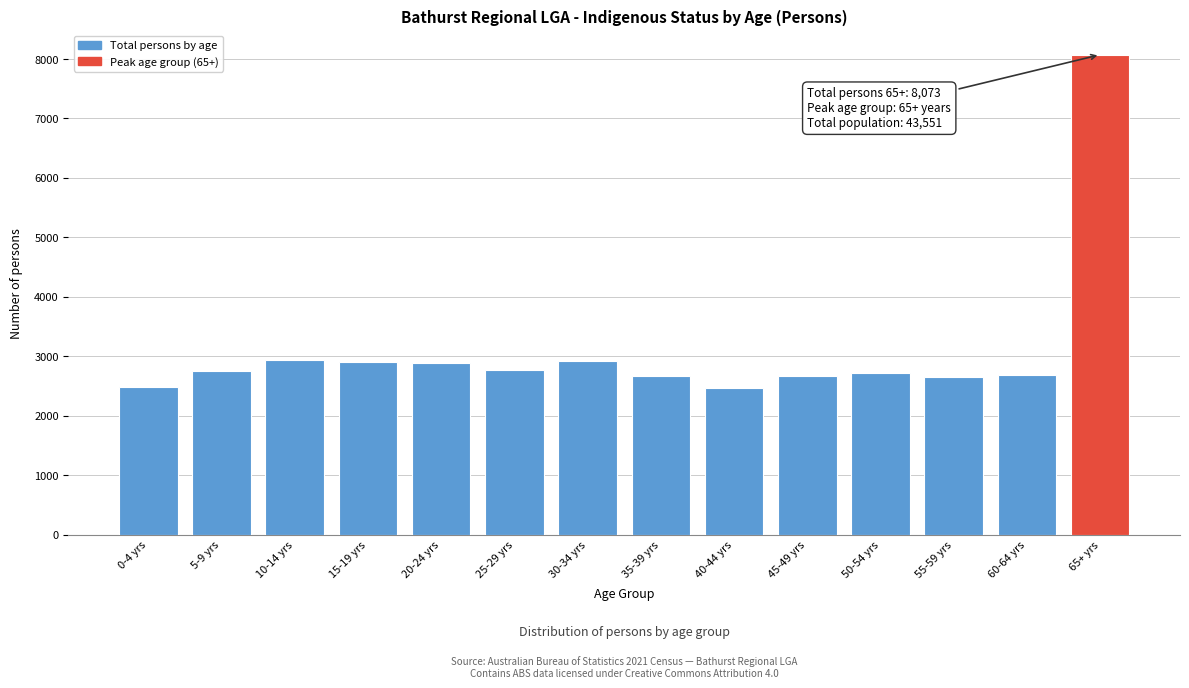

What is the label of the 6th bar from the left?

25-29 yrs